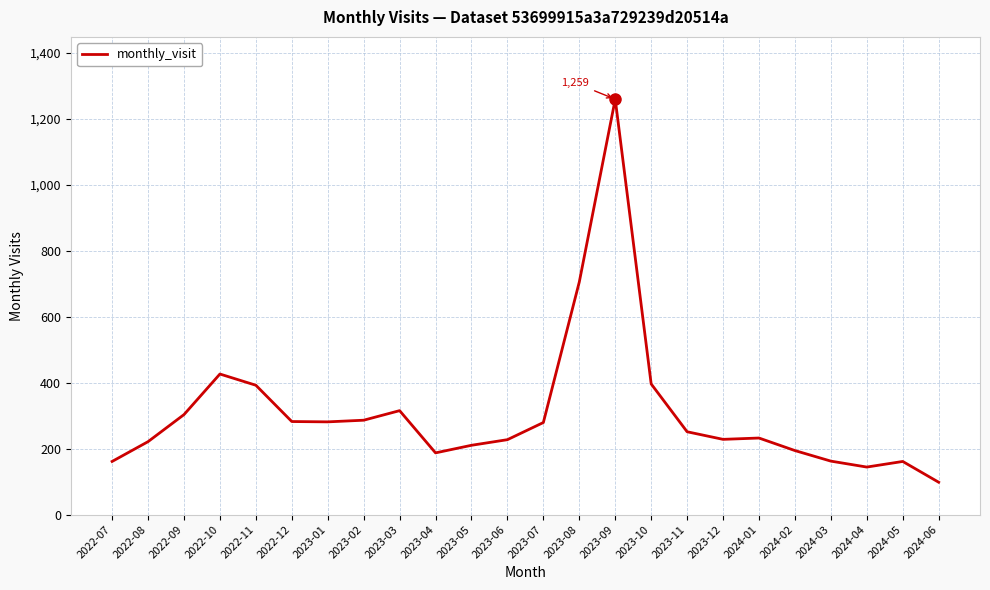

Is it true that the value at 2023-04 is 315?

False